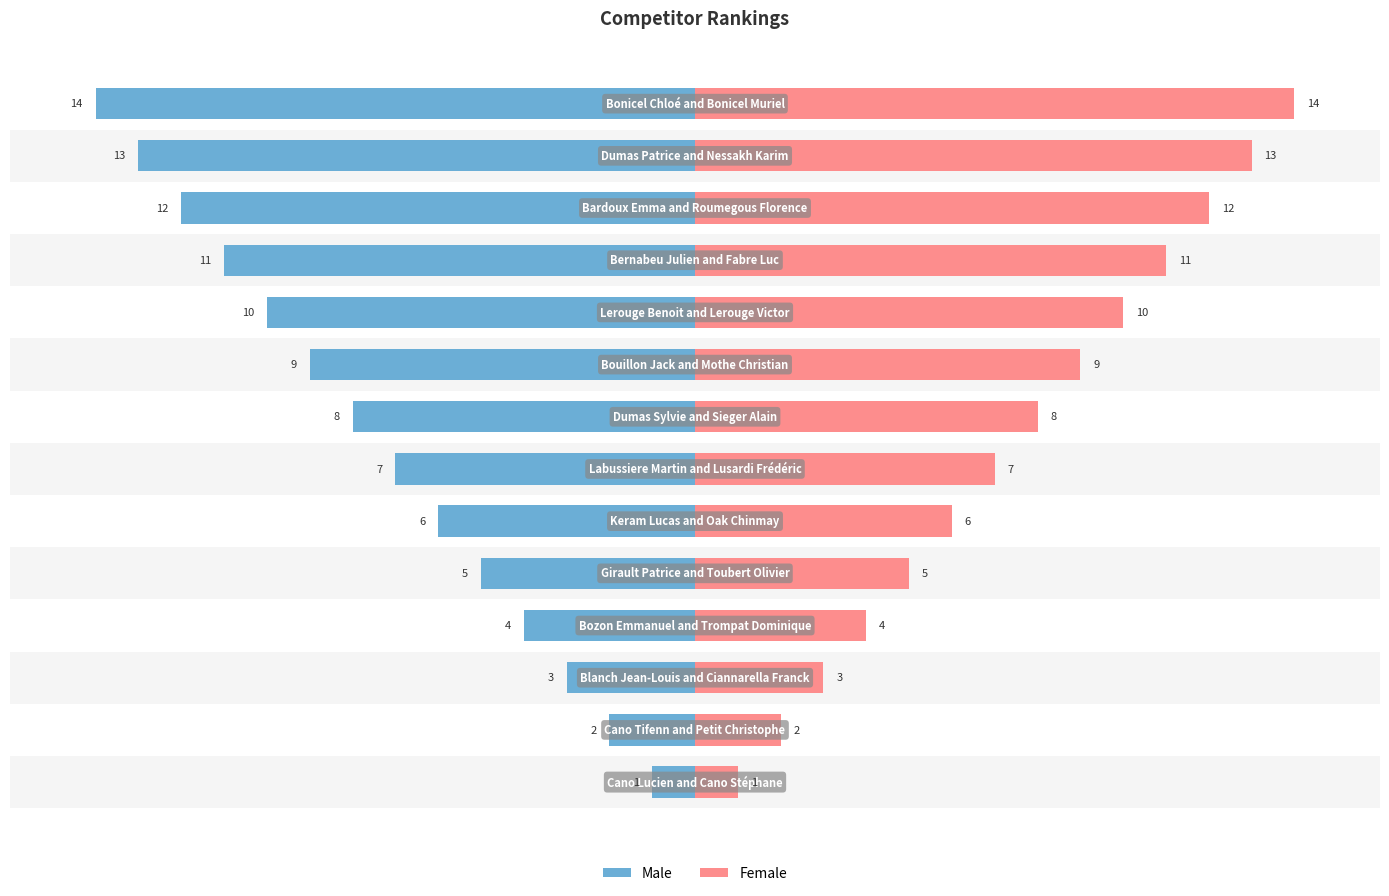

What is the difference between the maximum and second lowest values in the Male series?

12